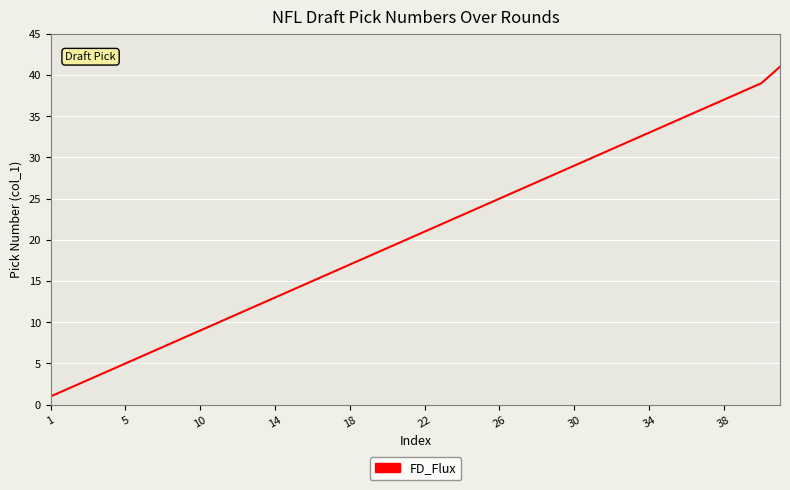

Does the chart have visible grid lines?

Yes